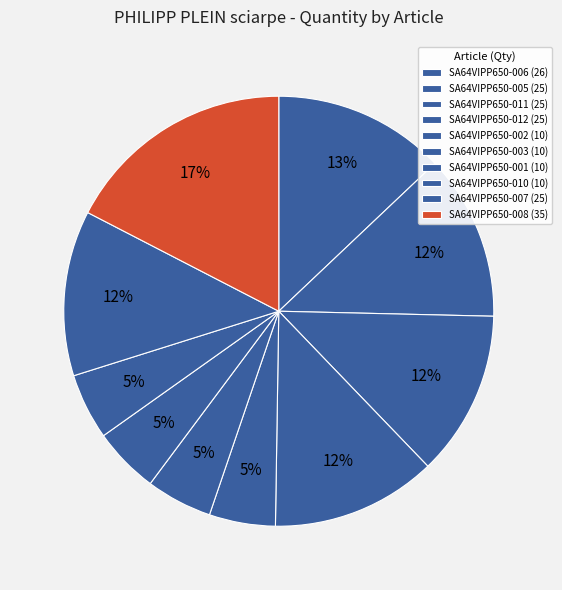

Count the number of slices in the pie.

10